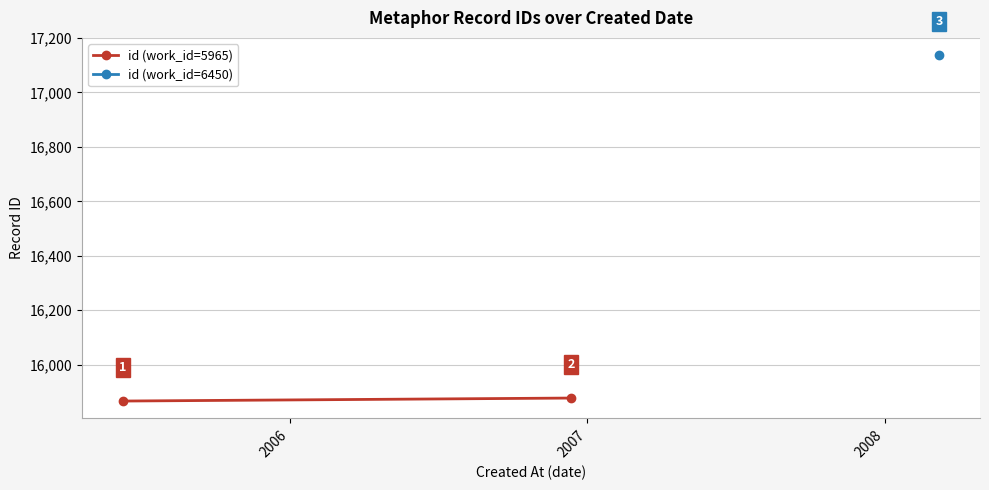

What is the average value?

15872